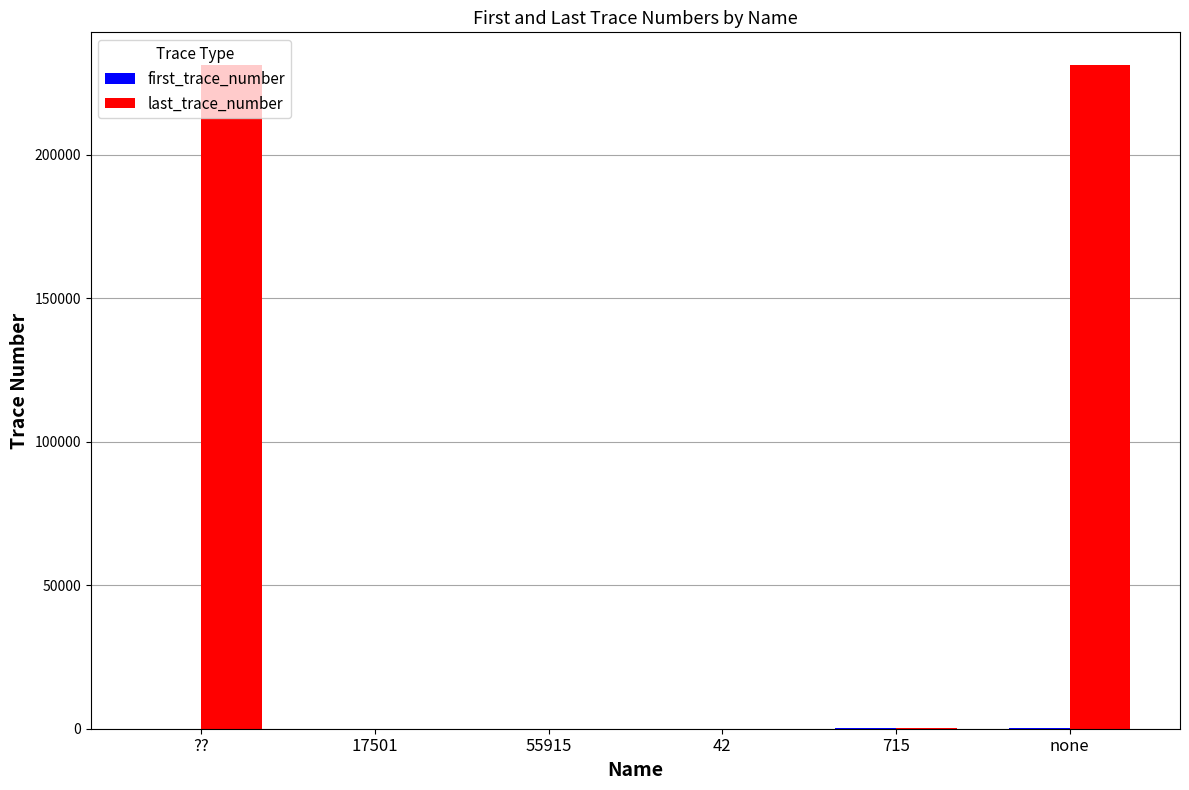

Which series changed the most between ?? and 42?

last_trace_number